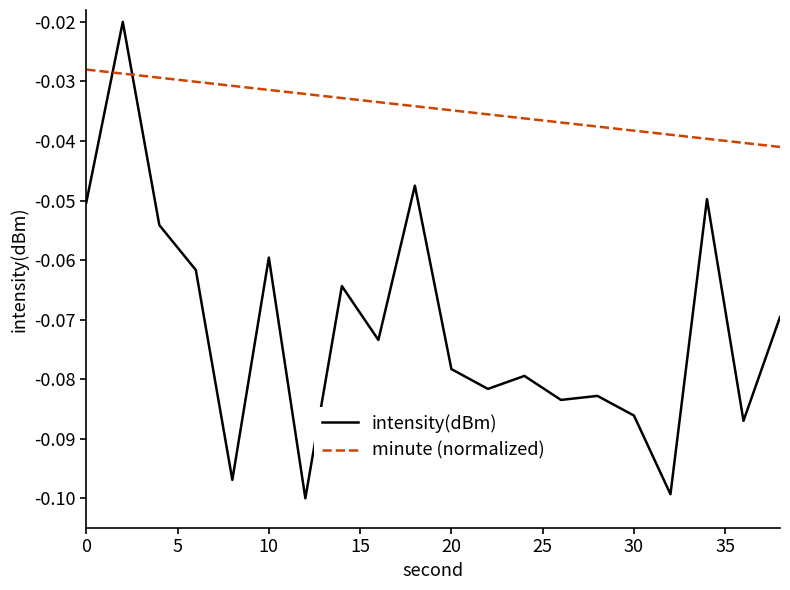

Which series has the largest total across all categories?

minute (normalized)